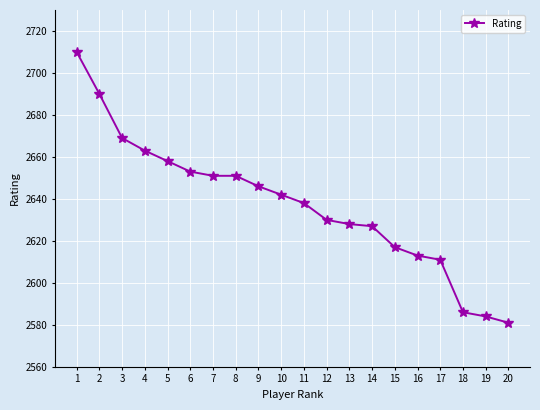

Does the chart have visible grid lines?

Yes